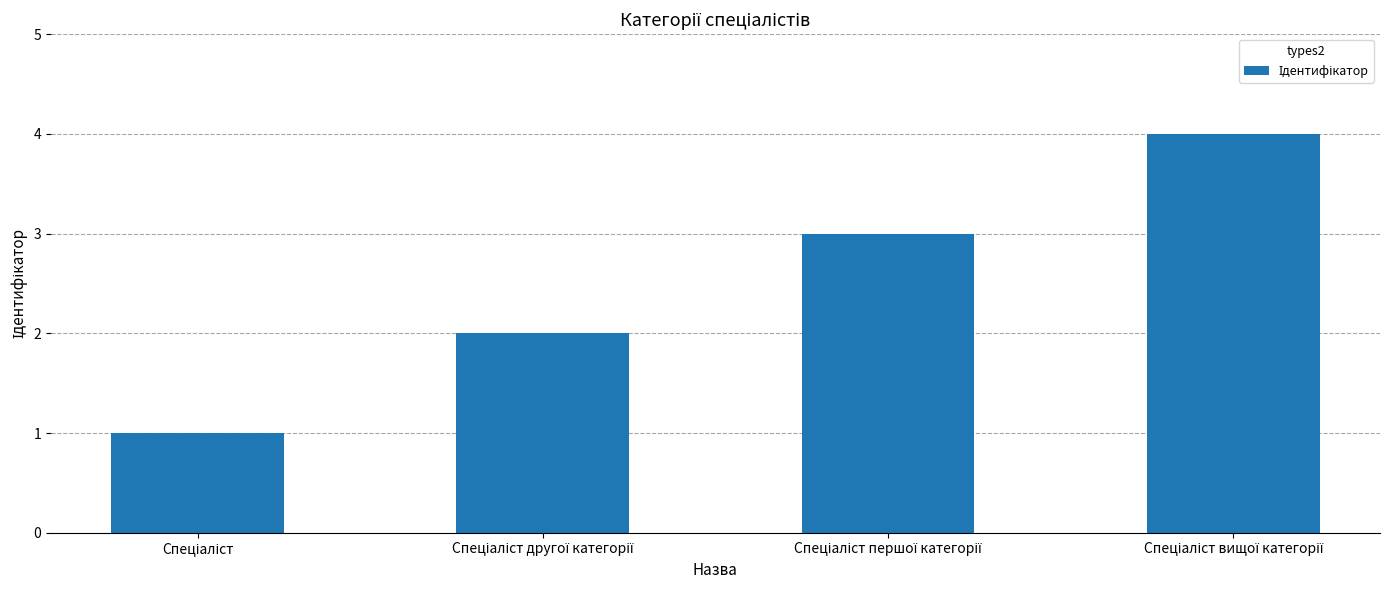

Are the bars horizontal?

No